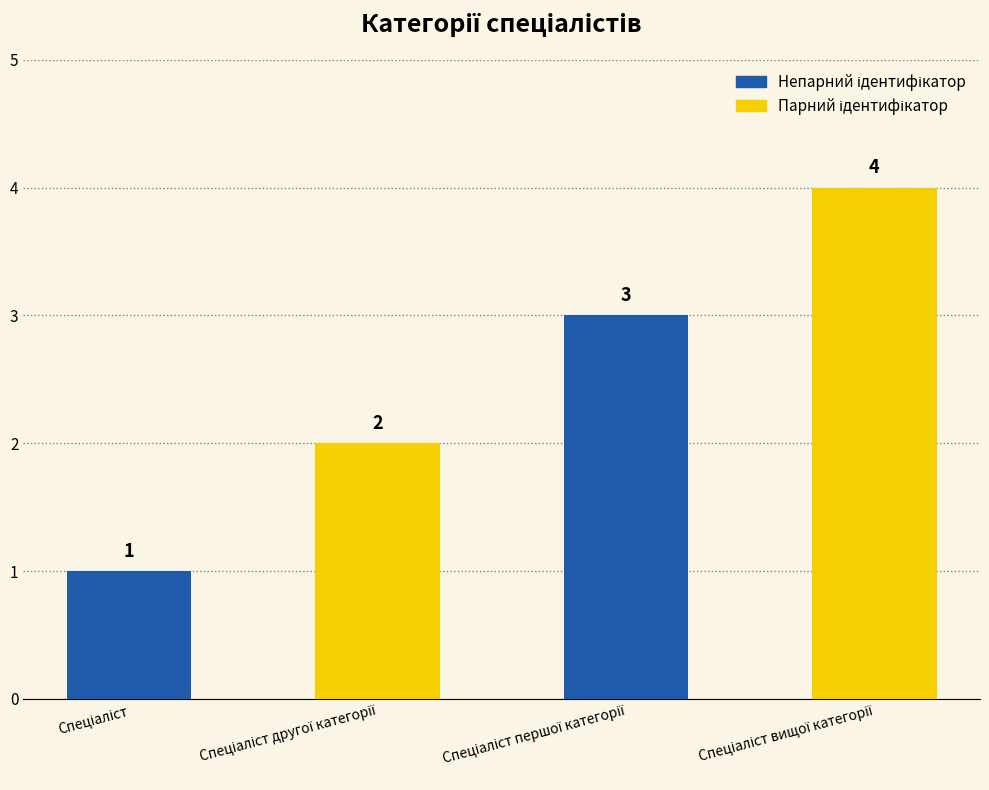

List the labels in order of value, smallest first.

Спеціаліст, Спеціаліст другої категорії, Спеціаліст першої категорії, Спеціаліст вищої категорії